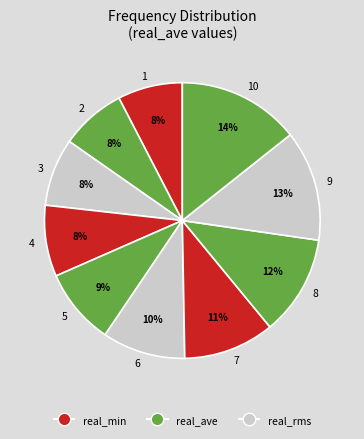

Between 7 and 2, which is larger?

7